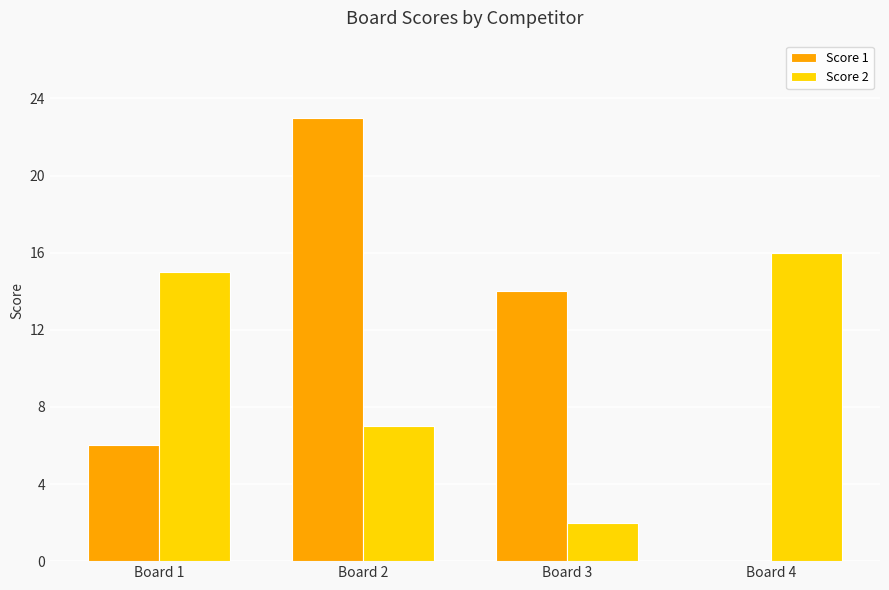

What value does the Score 1 series have at Board 3, to the nearest 5?

15